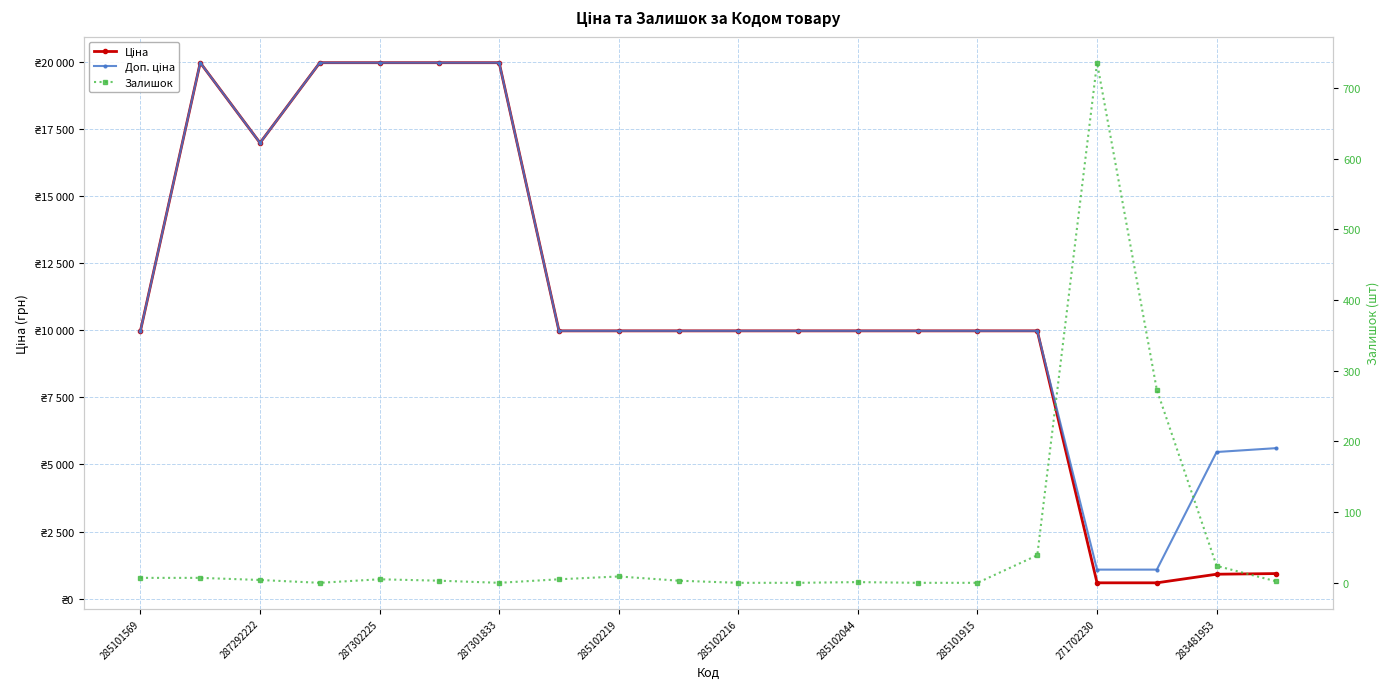

How many values in the Залишок series are below 4?

10